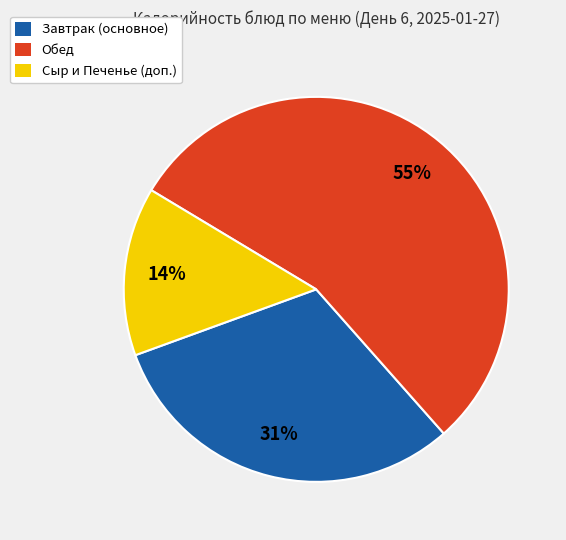

Does any single category account for the majority?

Yes